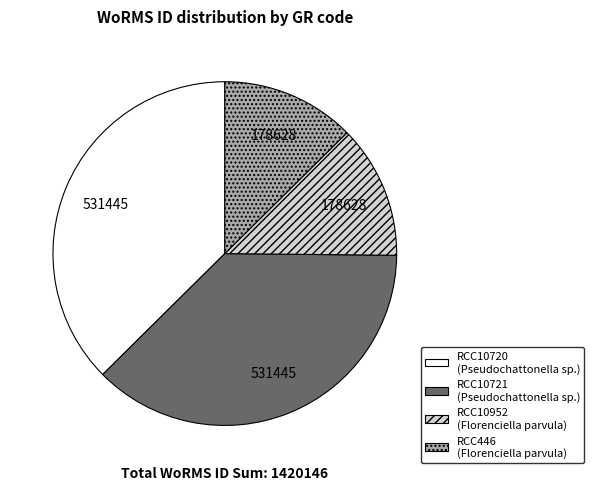

True or false: RCC10952 accounts for 13% of the total.

True